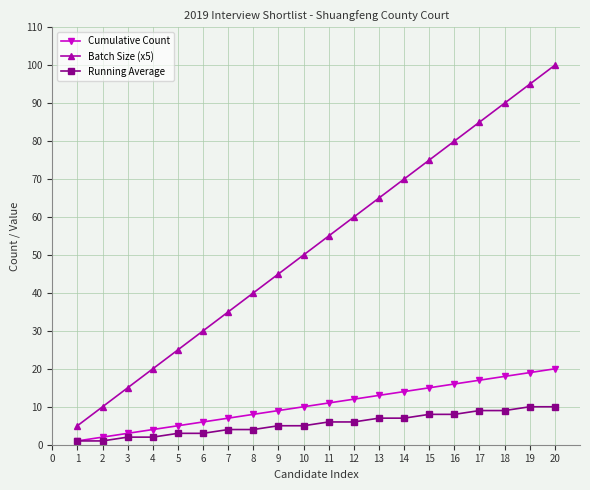

True or false: Cumulative Count and Batch Size (x5) cross at least once.

False